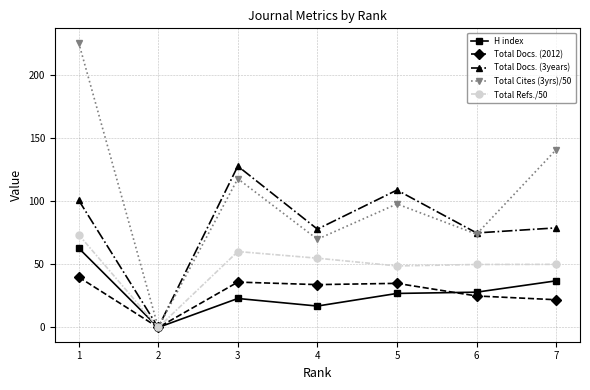

Which series has the largest total across all categories?

Total Cites (3yrs)/50